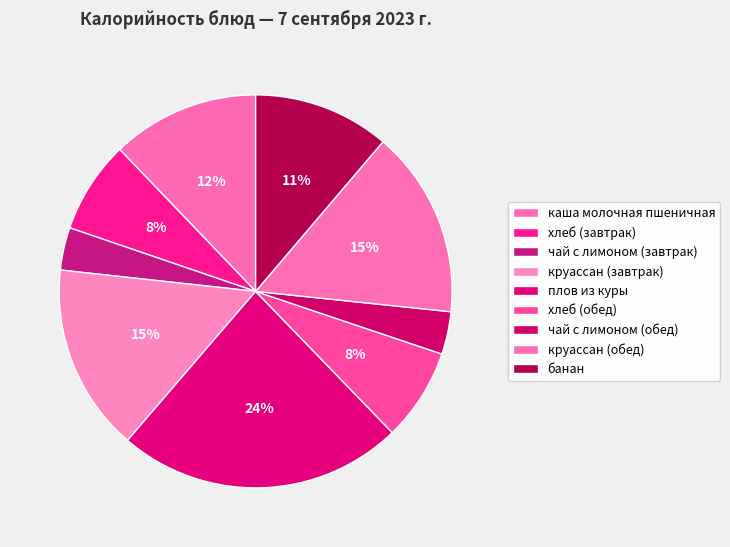

Approximately how many times larger is the value at круассан (завтрак) compared to каша молочная пшеничная?

1.3